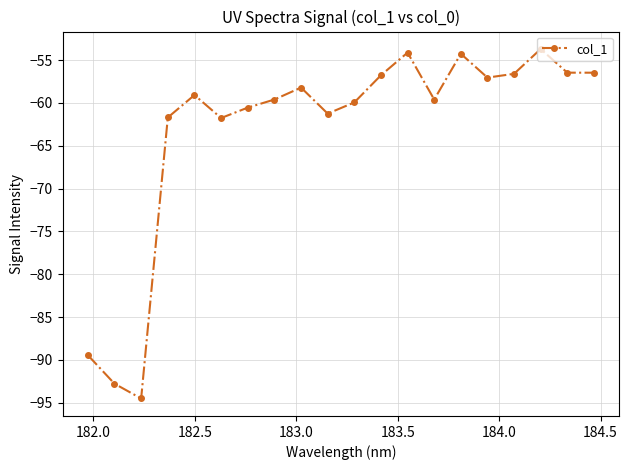

What is the difference between the second highest and minimum values?

40.4